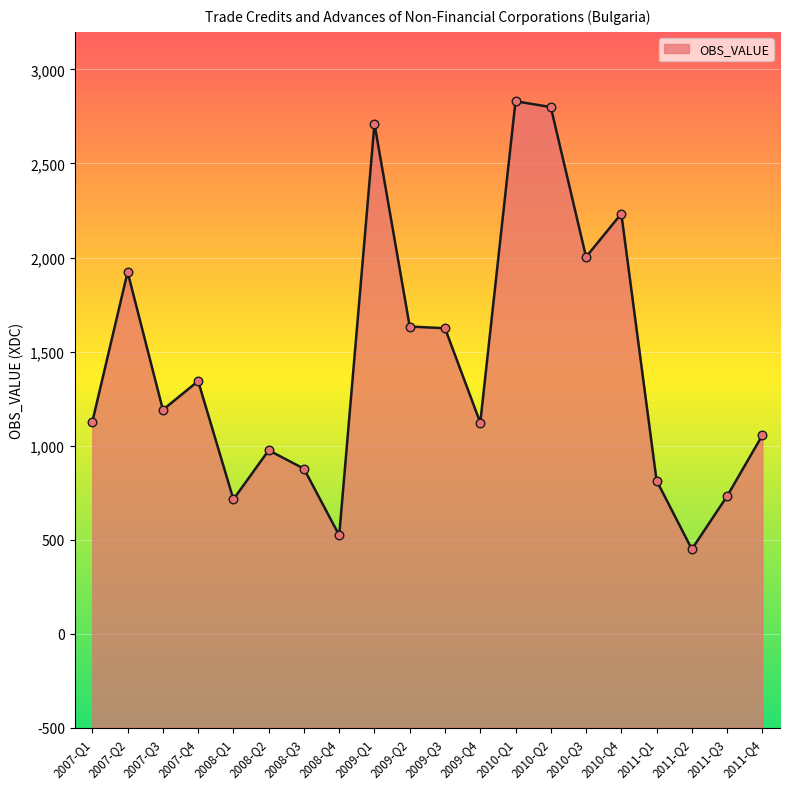

What is the change in value from 2007-Q3 to 2011-Q3?

-459